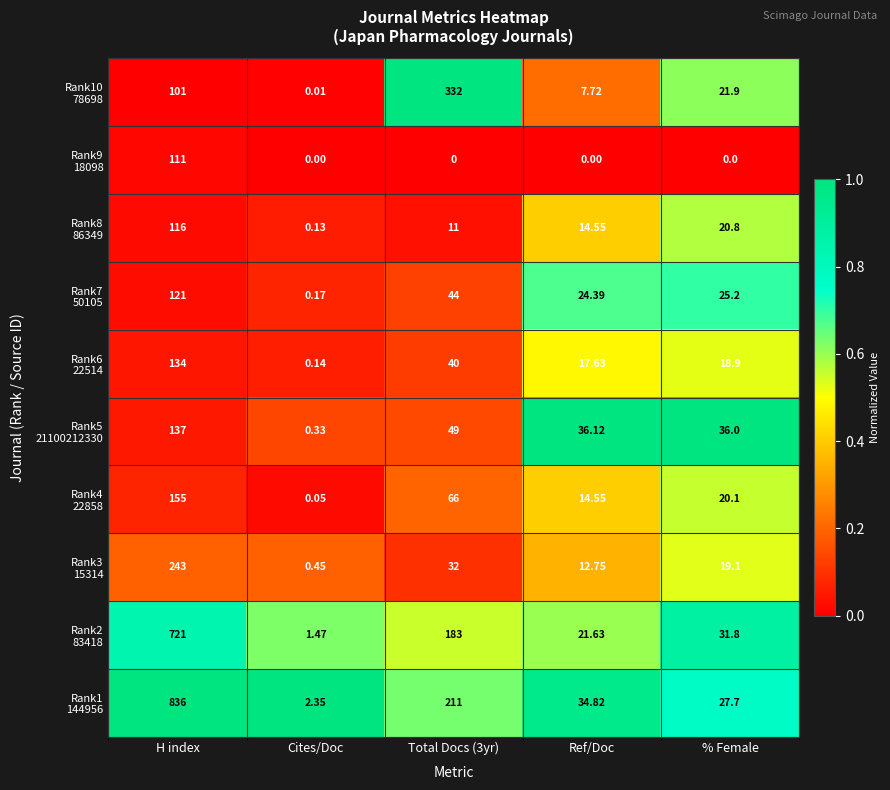

At which category does the chart reach its peak across all series?

H index